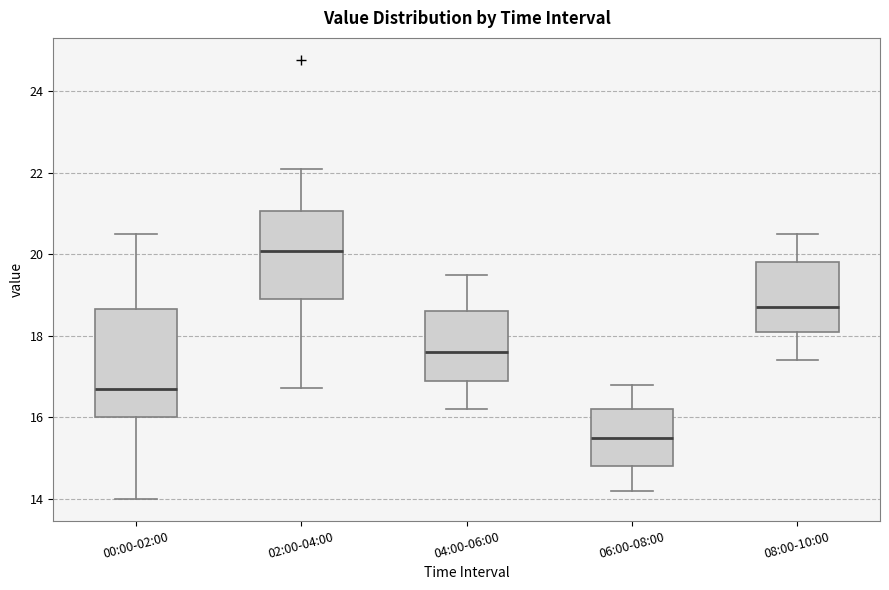

Reading left to right, transcribe this box plot: for each box, give where its median line is, the range the box spans, and where its two whiskers end, as read against the y-axis. The values are not printed on the chart, so give them approximately, as read against the axis.

00:00-02:00: median 16.8, box 16.0 to 18.6, whiskers 14.0 to 20.6
02:00-04:00: median 20.0, box 19.0 to 21.0, whiskers 16.8 to 22.2
04:00-06:00: median 17.6, box 17.0 to 18.6, whiskers 16.2 to 19.6
06:00-08:00: median 15.6, box 14.8 to 16.2, whiskers 14.2 to 16.8
08:00-10:00: median 18.8, box 18.2 to 19.8, whiskers 17.4 to 20.6